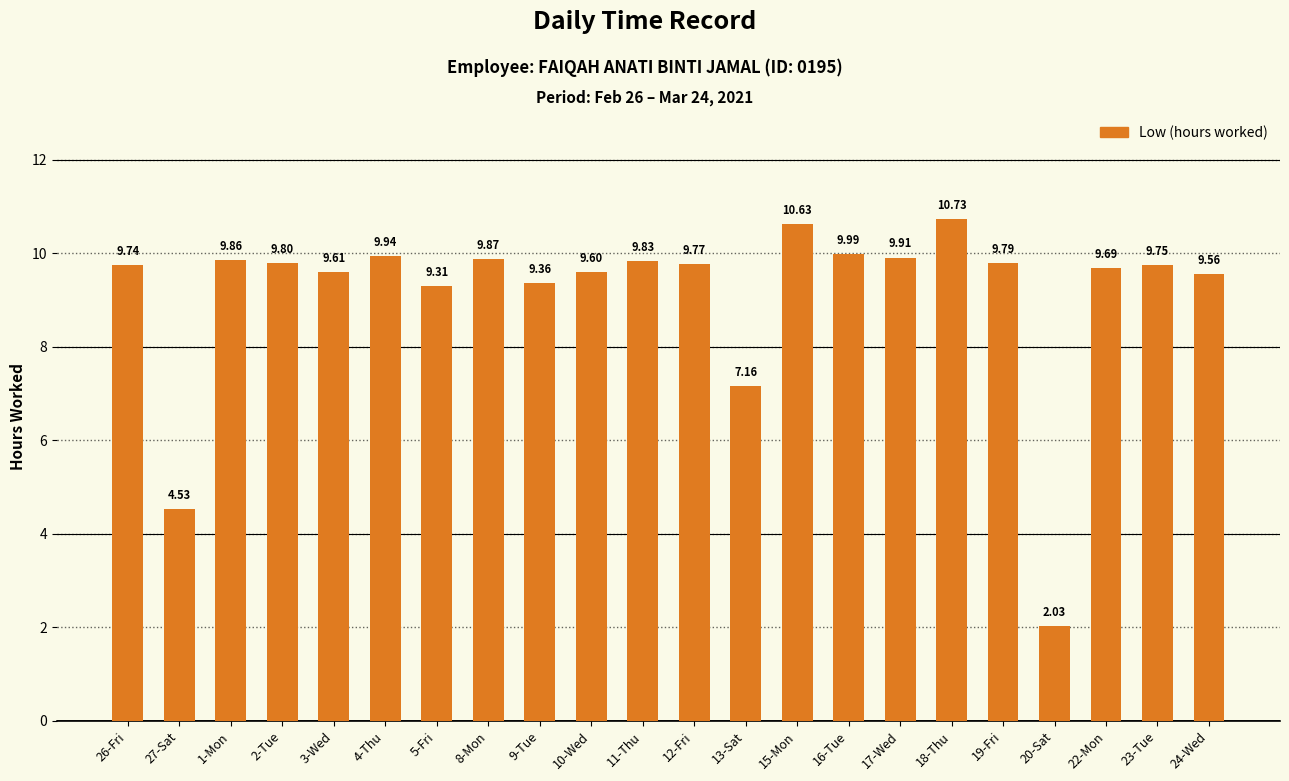

What is the maximum value shown in the chart?

10.7